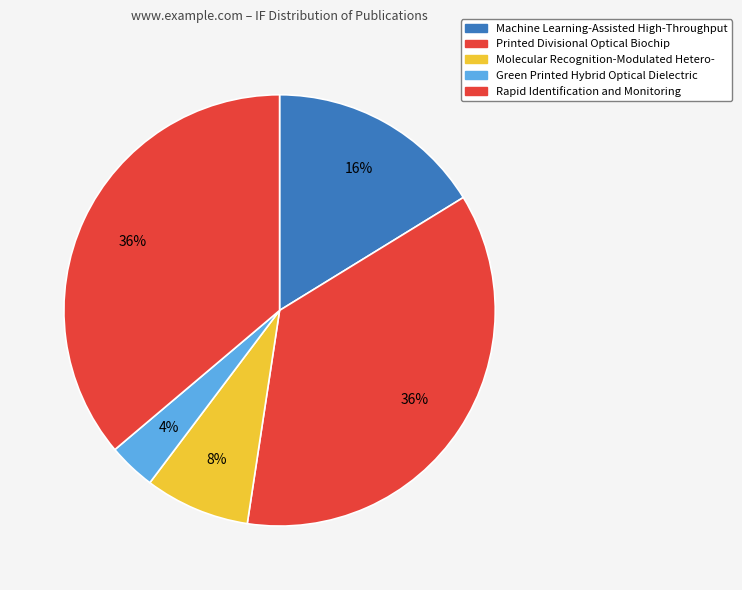

Which category has the biggest portion of the pie?

Printed Divisional Optical Biochip